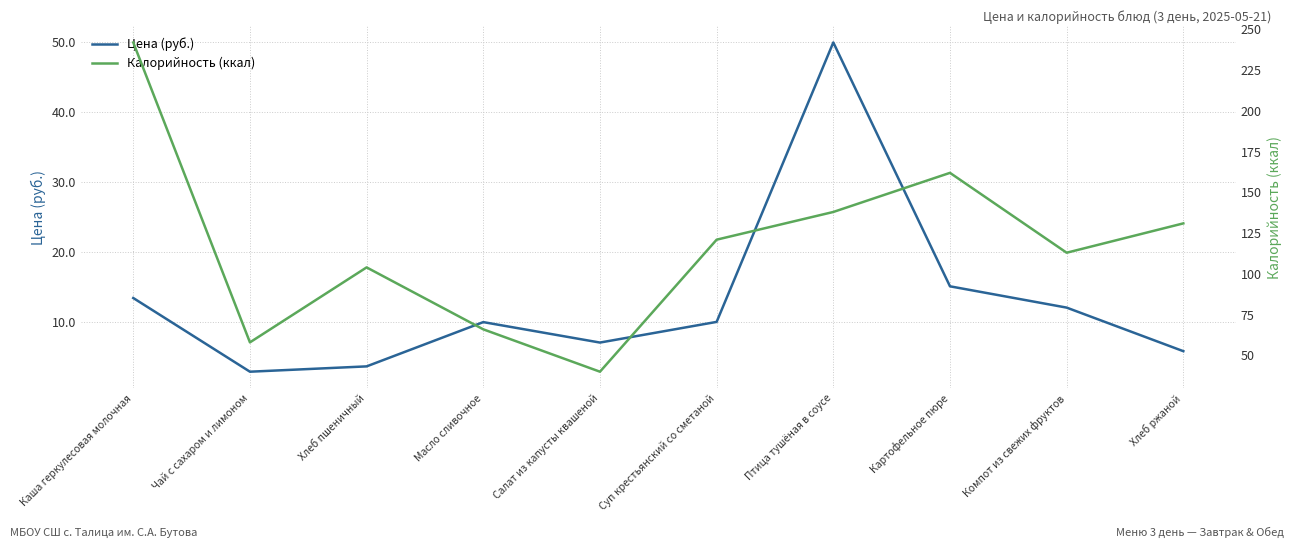

Which has a higher value, Хлеб ржаной or Суп крестьянский со сметаной?

Суп крестьянский со сметаной